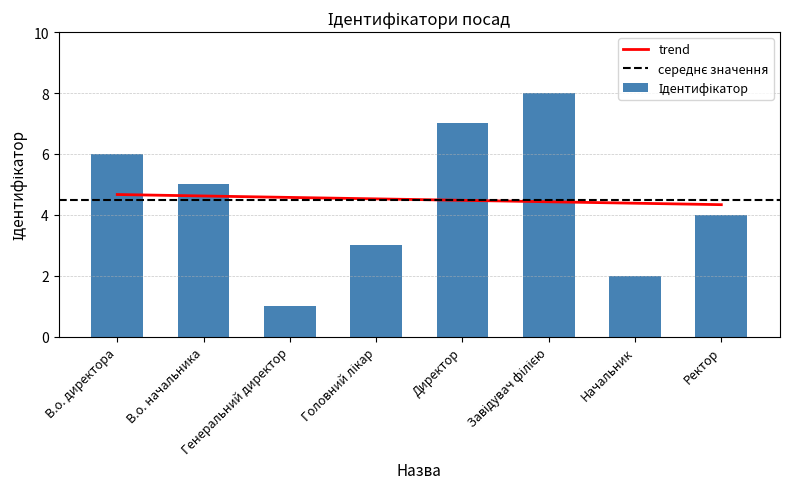

Read the value at Начальник.

2